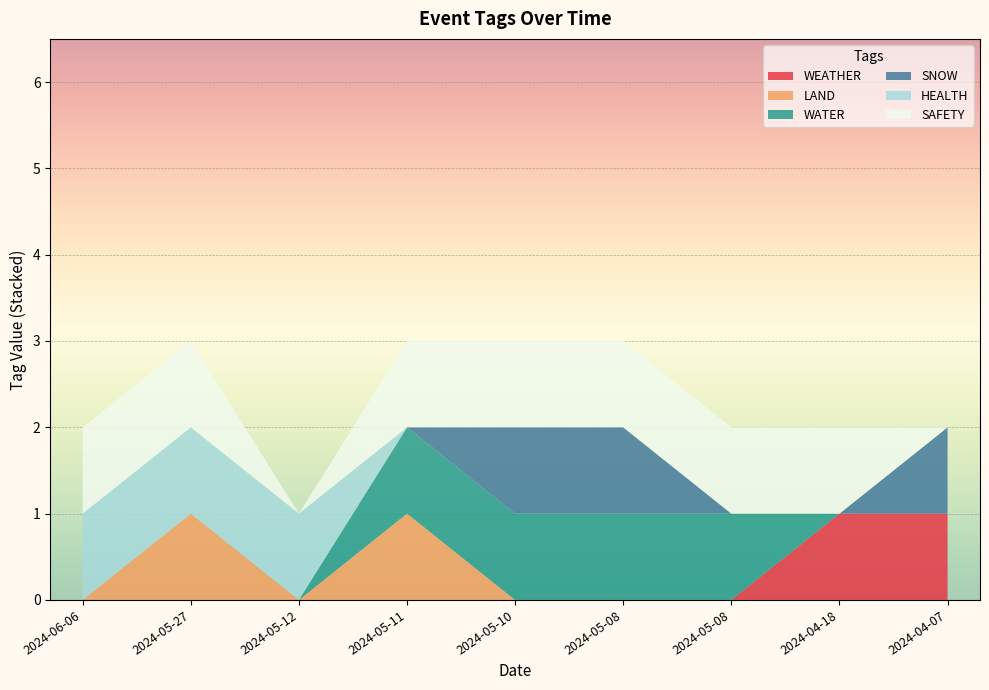

Reading left to right, transcribe all the data shown in this chart.

WEATHER: 2024-06-06=0	2024-05-27=0	2024-05-12=0	2024-05-11=0	2024-05-10=0	2024-05-08=0	2024-05-08=0	2024-04-18=1	2024-04-07=1
LAND: 2024-06-06=0	2024-05-27=1	2024-05-12=0	2024-05-11=1	2024-05-10=0	2024-05-08=0	2024-05-08=0	2024-04-18=0	2024-04-07=0
WATER: 2024-06-06=0	2024-05-27=0	2024-05-12=0	2024-05-11=1	2024-05-10=1	2024-05-08=1	2024-05-08=1	2024-04-18=0	2024-04-07=0
SNOW: 2024-06-06=0	2024-05-27=0	2024-05-12=0	2024-05-11=0	2024-05-10=1	2024-05-08=1	2024-05-08=0	2024-04-18=0	2024-04-07=1
HEALTH: 2024-06-06=1	2024-05-27=1	2024-05-12=1	2024-05-11=0	2024-05-10=0	2024-05-08=0	2024-05-08=0	2024-04-18=0	2024-04-07=0
SAFETY: 2024-06-06=1	2024-05-27=1	2024-05-12=0	2024-05-11=1	2024-05-10=1	2024-05-08=1	2024-05-08=1	2024-04-18=1	2024-04-07=0